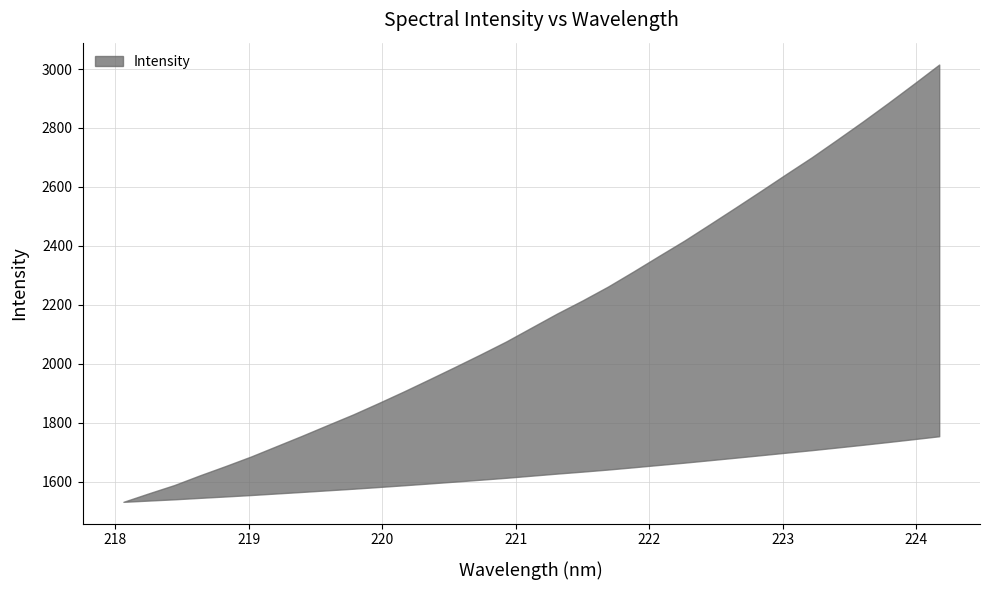

What position from the right is 220.1623?

22